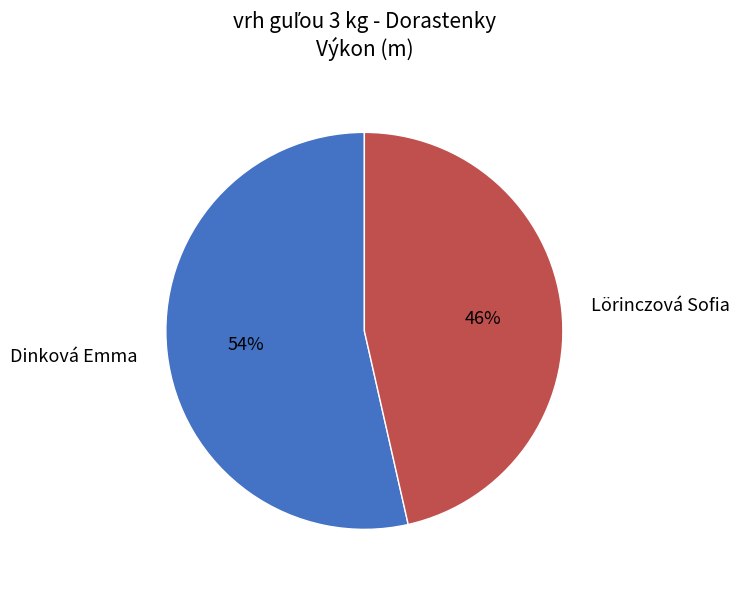

Combined, do Lörinczová Sofia and Dinková Emma account for over 50%?

Yes